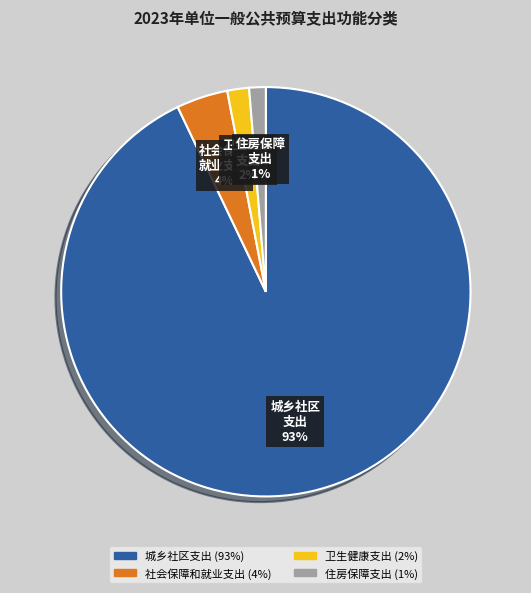

Do 卫生健康支出 and 社会保障和就业支出 together represent more than half of the pie?

No